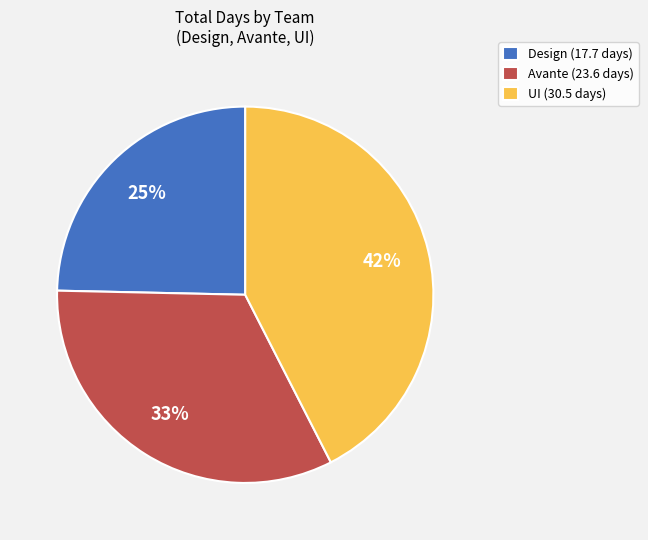

Combined, do UI (30.5 days) and Avante (23.6 days) account for over 50%?

Yes